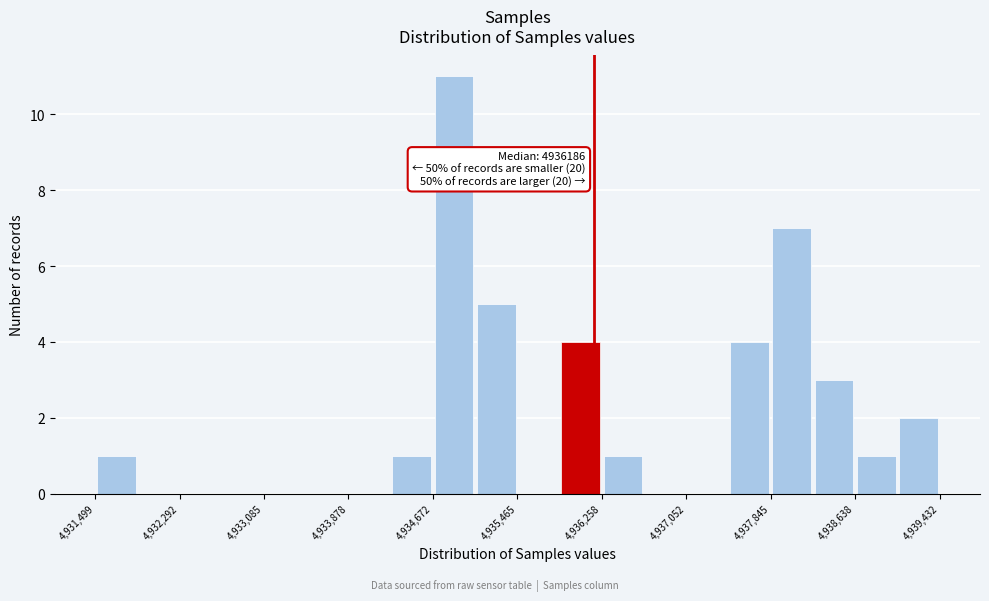

Around what value on the x-axis is the tallest bar? Give the approximate position of its centre, as read against the axis.

4934900